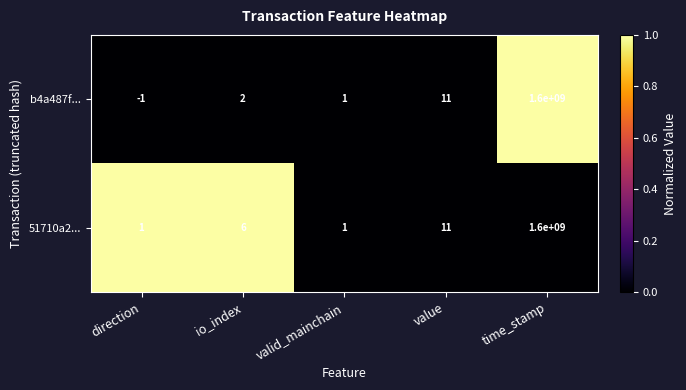

At which label does 51710a2... reach its peak?

time_stamp